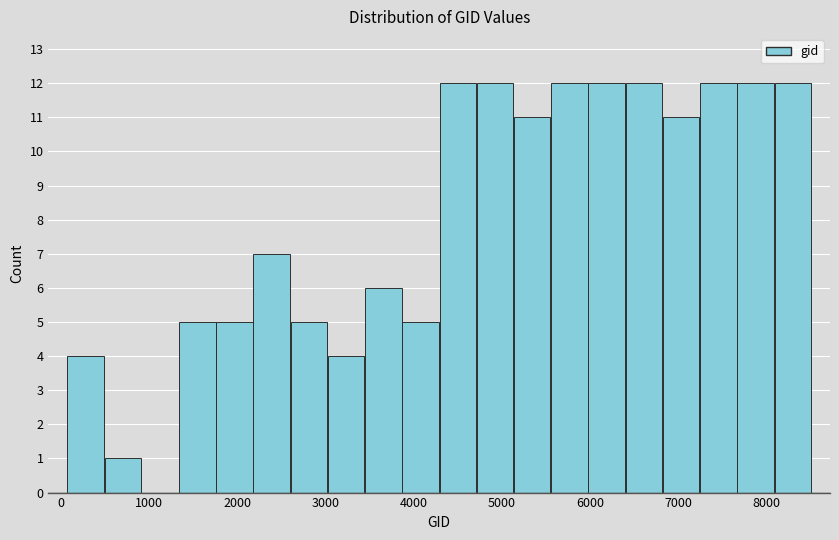

Reading left to right, list every bar in this chart as the range it spans on the x-axis followed by its height. Neither the bar edges nor the heights are printed on the chart, so give them approximately, as read against the axes.

100 to 500: 4
500 to 900: 1
900 to 1300: 0
1300 to 1800: 5
1800 to 2200: 5
2200 to 2600: 7
2600 to 3000: 5
3000 to 3400: 4
3400 to 3900: 6
3900 to 4300: 5
4300 to 4700: 12
4700 to 5100: 12
5100 to 5600: 11
5600 to 6000: 12
6000 to 6400: 12
6400 to 6800: 12
6800 to 7200: 11
7200 to 7700: 12
7700 to 8100: 12
8100 to 8500: 12